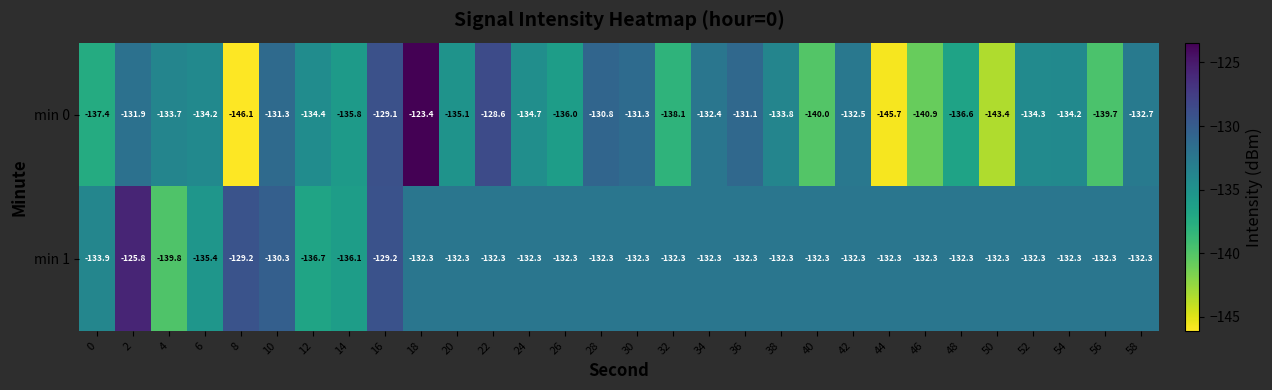

How many data points does each series have?

30